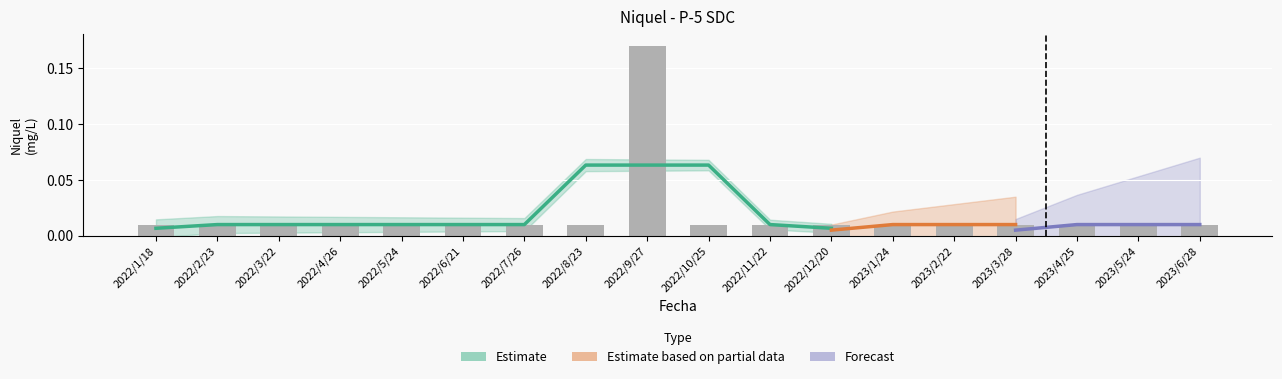

Rank the categories by value from lowest to highest.

2022/1/18, 2022/2/23, 2022/3/22, 2022/4/26, 2022/5/24, 2022/6/21, 2022/7/26, 2022/8/23, 2022/10/25, 2022/11/22, 2022/12/20, 2023/1/24, 2023/2/22, 2023/3/28, 2023/4/25, 2023/5/24, 2023/6/28, 2022/9/27